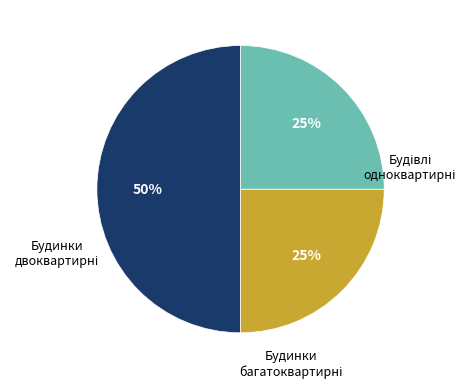

To the nearest percent, what is the average slice percentage?

33%